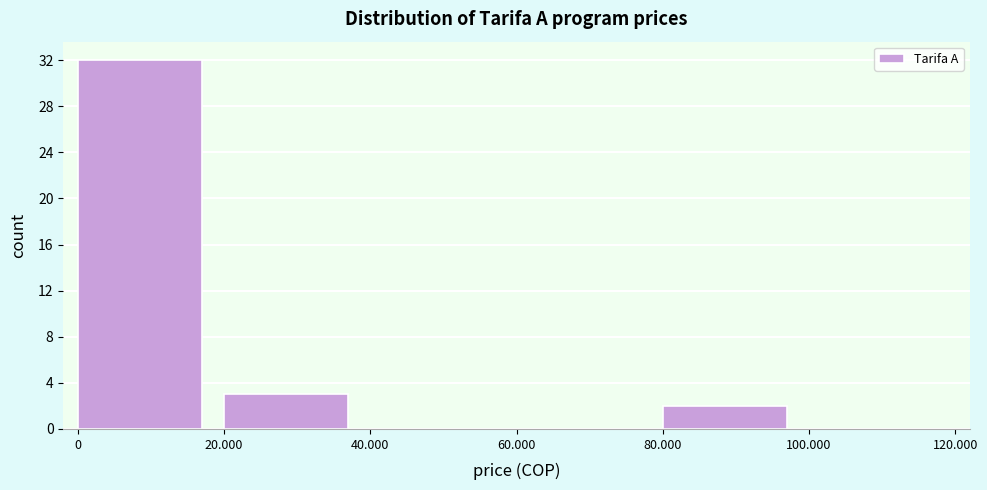

Reading left to right, extract all data points from this chart.

0=32	20.000=3	40.000=0	60.000=0	80.000=2	100.000=0